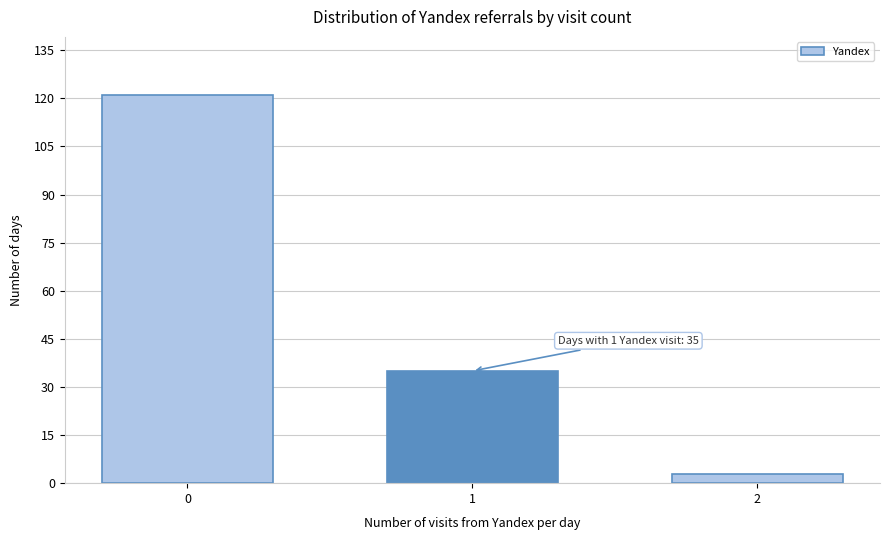

Reading left to right, transcribe all the data shown in this chart.

121	35	3